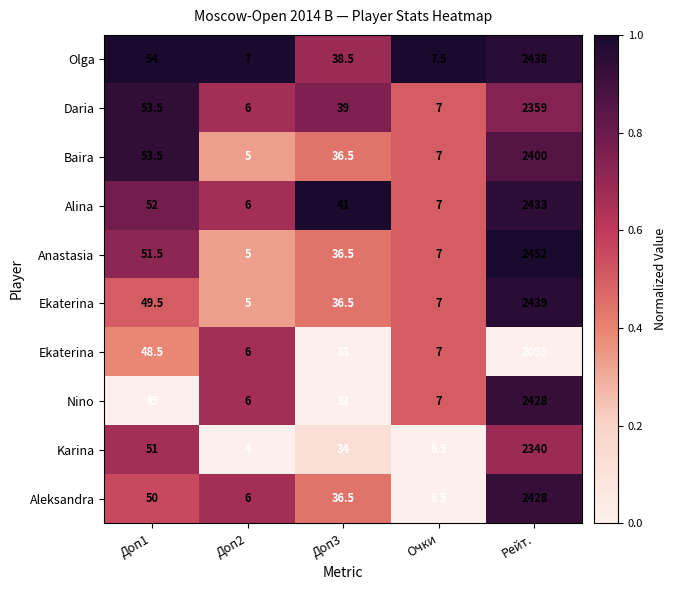

At which category is the sum across all series the highest?

Рейт.